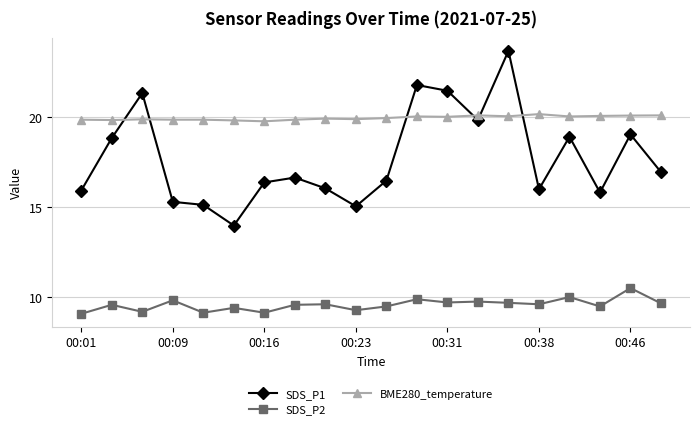

True or false: SDS_P1 and SDS_P2 cross at least once.

False